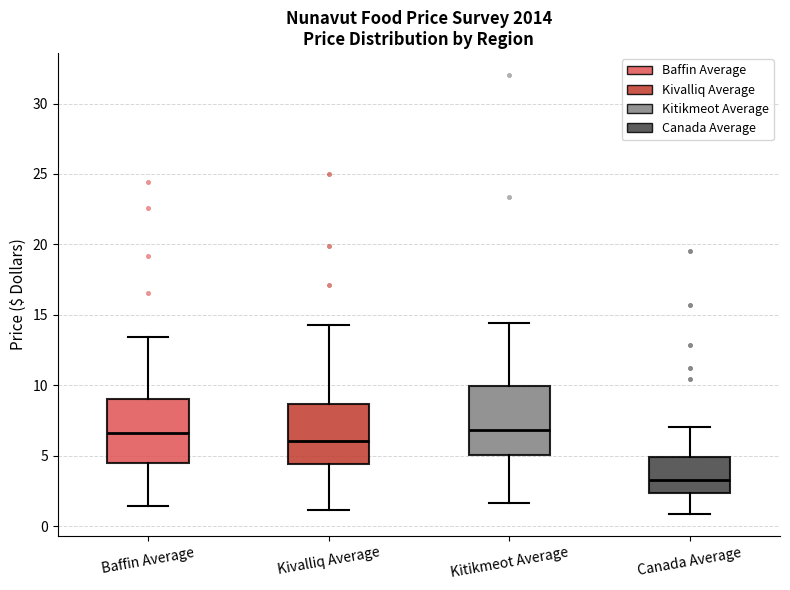

Reading left to right, transcribe this box plot: for each box, give where its median line is, the range the box spans, and where its two whiskers end, as read against the y-axis. The values are not printed on the chart, so give them approximately, as read against the axis.

Baffin Average: median 6.5, box 4.5 to 9.0, whiskers 1.5 to 13.5
Kivalliq Average: median 6.0, box 4.5 to 8.5, whiskers 1.0 to 14.5
Kitikmeot Average: median 7.0, box 5.0 to 10.0, whiskers 1.5 to 14.5
Canada Average: median 3.5, box 2.5 to 5.0, whiskers 1.0 to 7.0